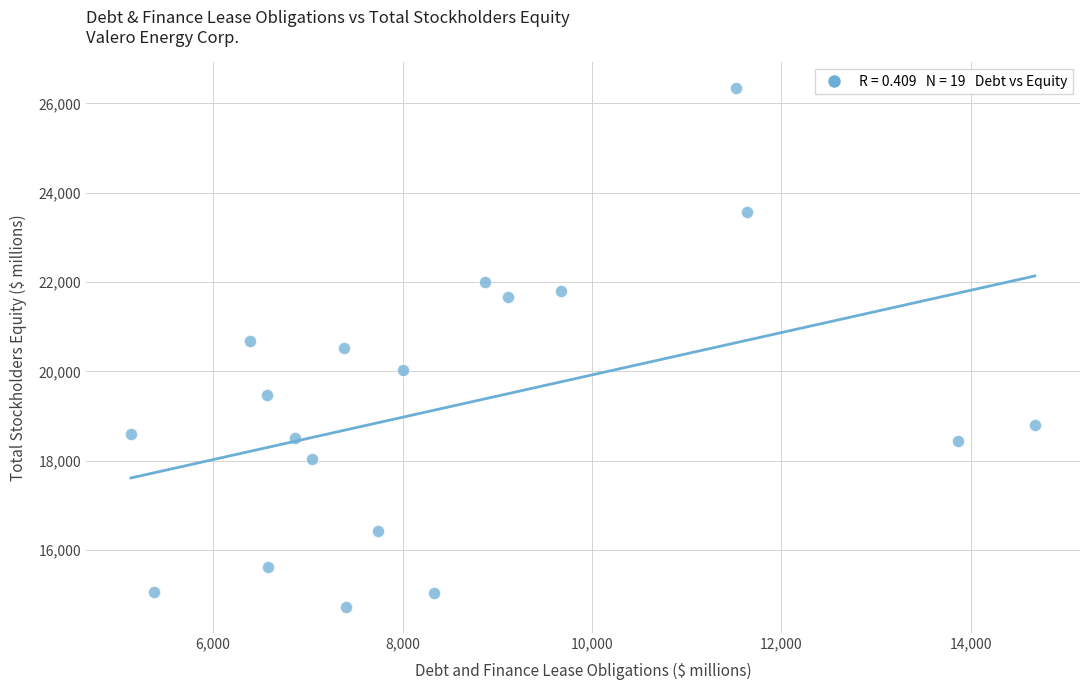

What is the range of X values (max minus min)?

9544